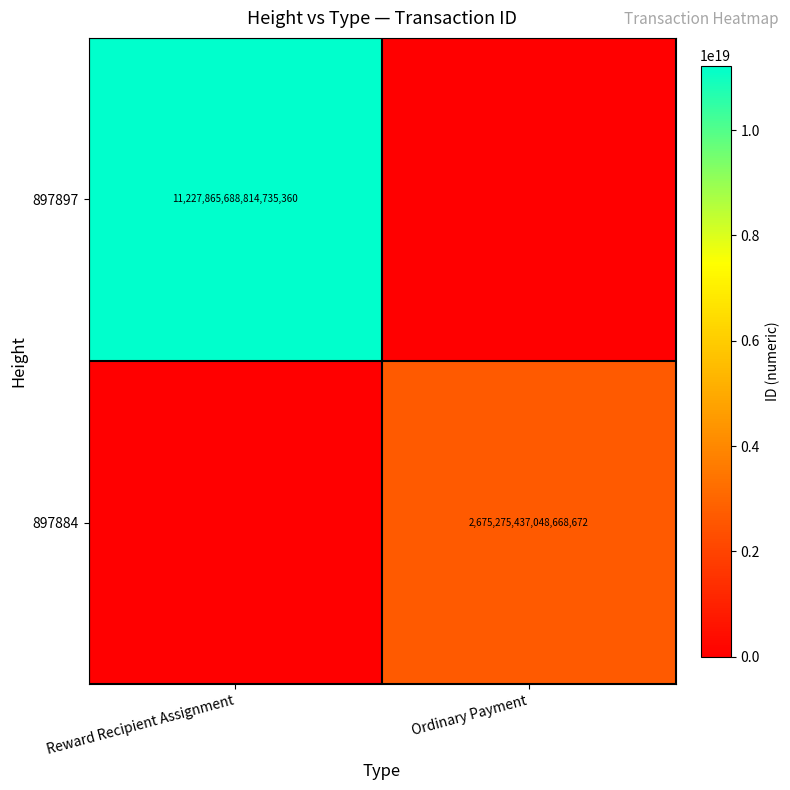

Is the value of 897897 at Reward Recipient Assignment greater than the value of 897884 at Ordinary Payment?

Yes